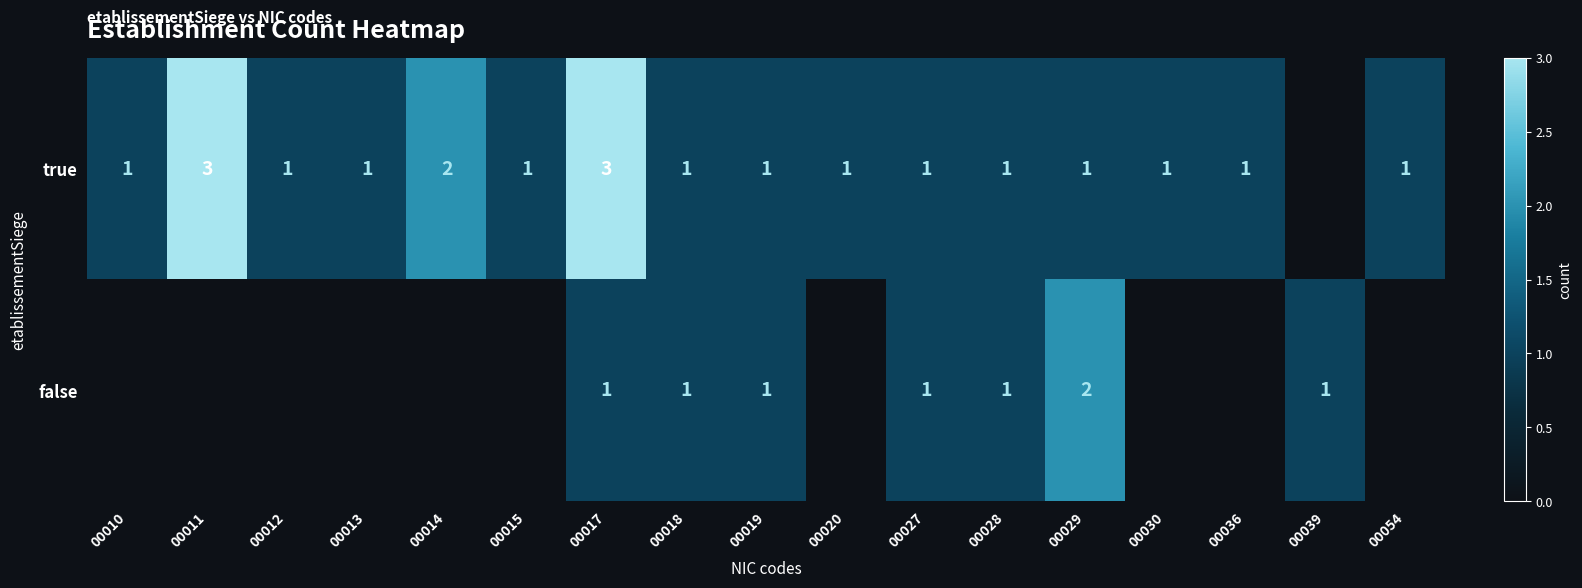

Is the value of false at 00029 greater than the value of true at 00027?

Yes